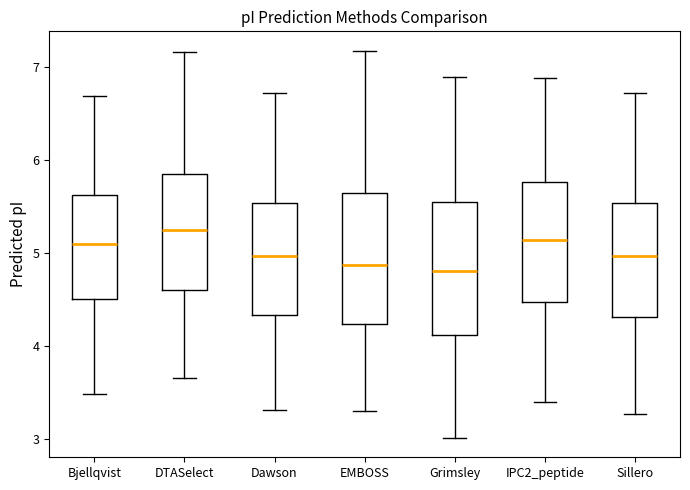

Reading left to right, transcribe this box plot: for each box, give where its median line is, the range the box spans, and where its two whiskers end, as read against the y-axis. The values are not printed on the chart, so give them approximately, as read against the axis.

Bjellqvist: median 5.1, box 4.5 to 5.6, whiskers 3.5 to 6.7
DTASelect: median 5.2, box 4.6 to 5.8, whiskers 3.7 to 7.2
Dawson: median 5.0, box 4.3 to 5.5, whiskers 3.3 to 6.7
EMBOSS: median 4.9, box 4.2 to 5.6, whiskers 3.3 to 7.2
Grimsley: median 4.8, box 4.1 to 5.5, whiskers 3.0 to 6.9
IPC2_peptide: median 5.1, box 4.5 to 5.8, whiskers 3.4 to 6.9
Sillero: median 5.0, box 4.3 to 5.5, whiskers 3.3 to 6.7